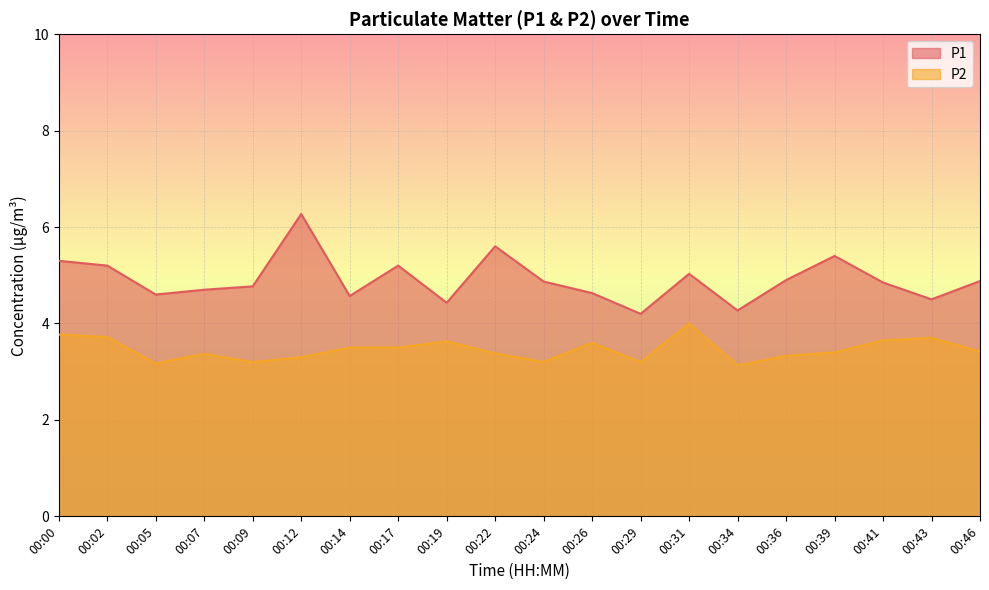

At which category does P1 reach its first local valley?

00:05